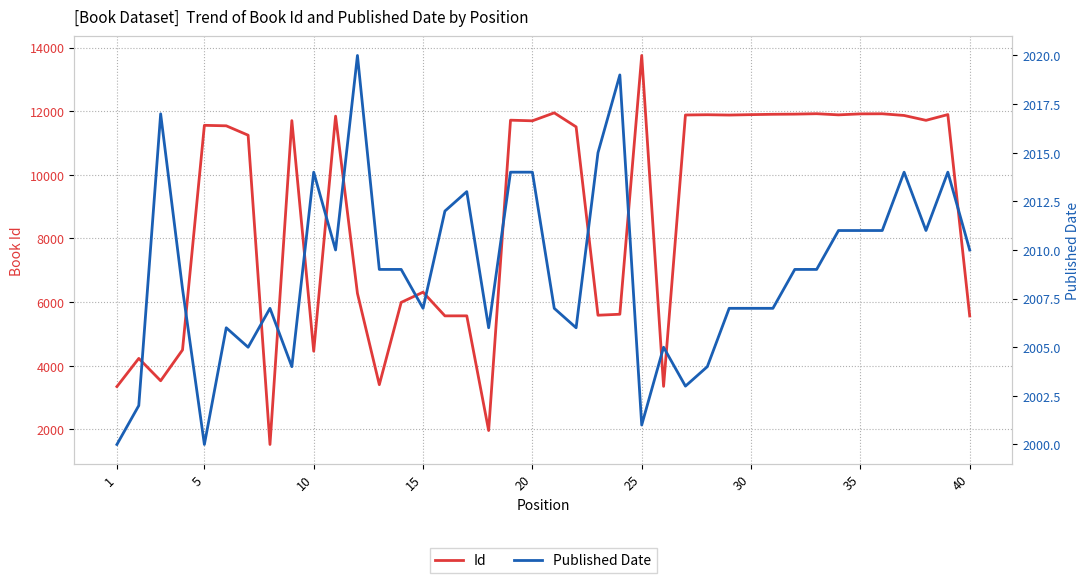

What is the minimum value for Id?

1527